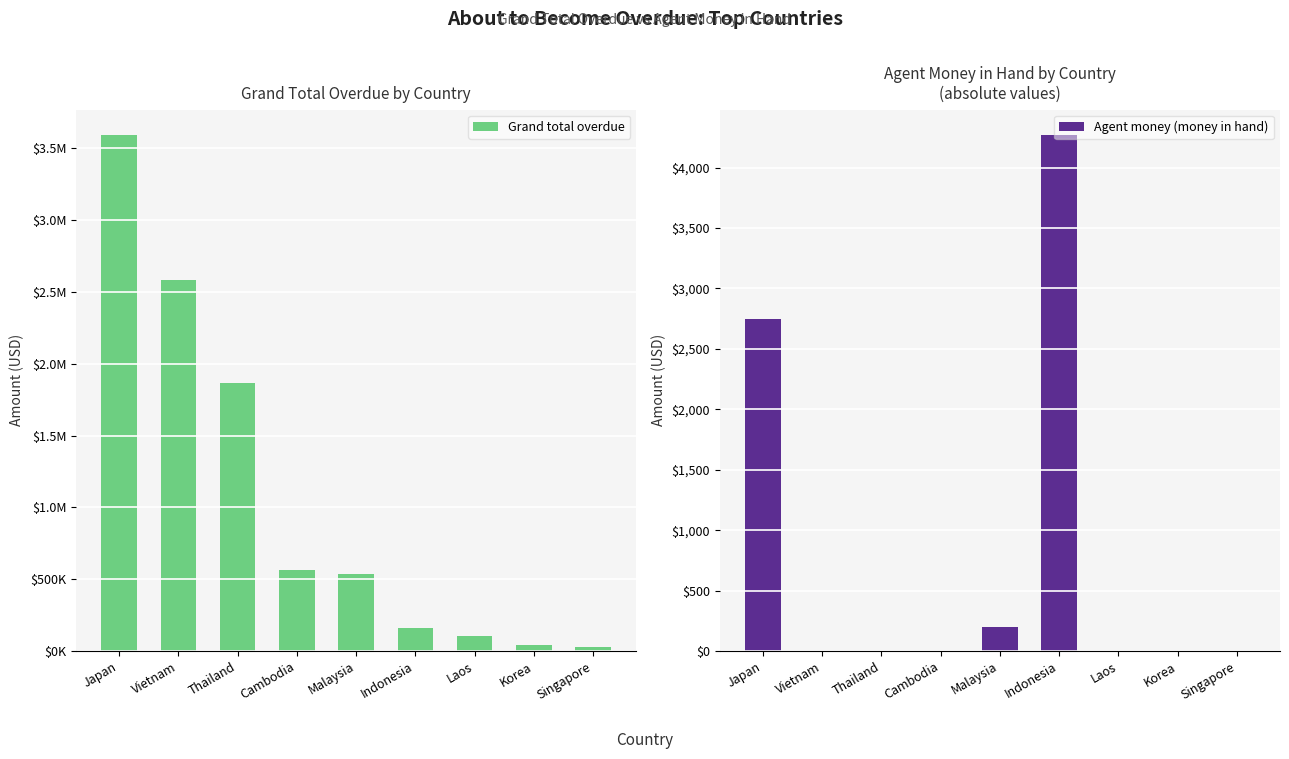

What position from the right is Singapore?

1